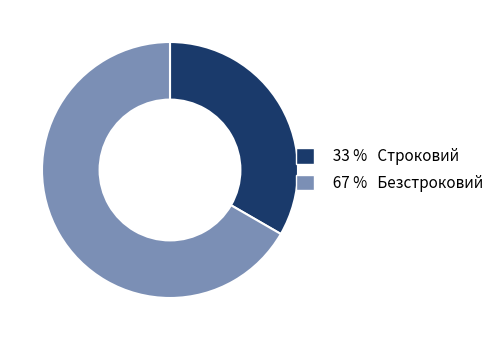

Is there a majority slice in this chart?

Yes